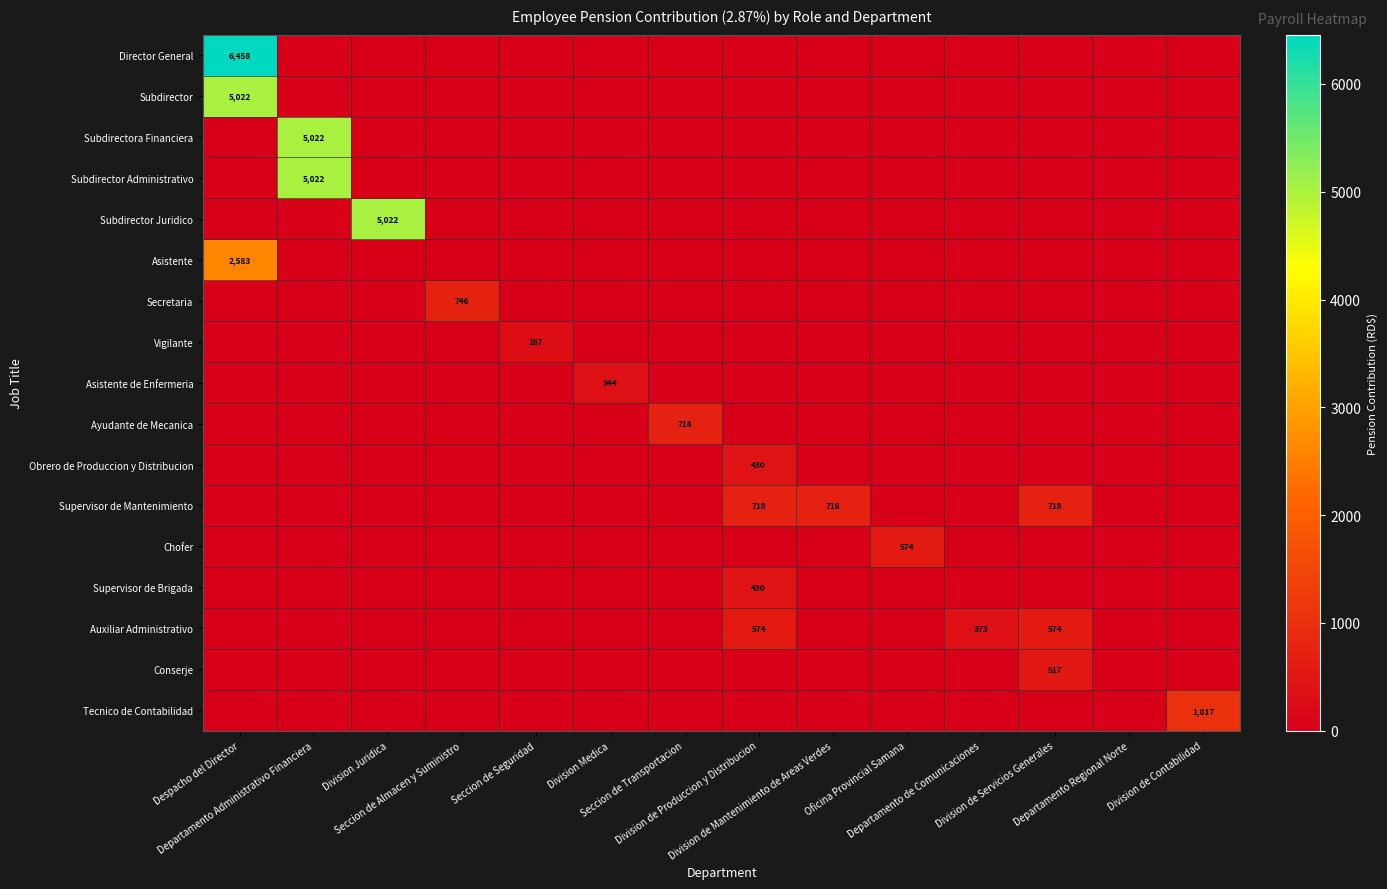

At how many categories does at least one series exceed 4215?

3